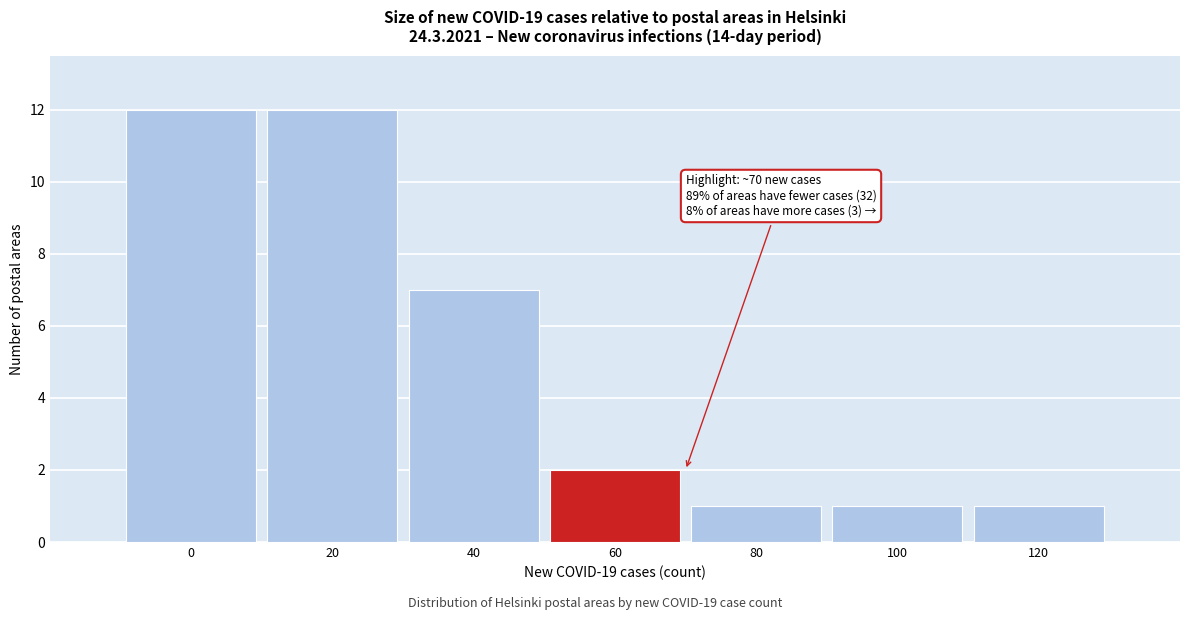

Reading left to right, extract all data points from this chart.

0=12	20=12	40=7	60=2	80=1	100=1	120=1